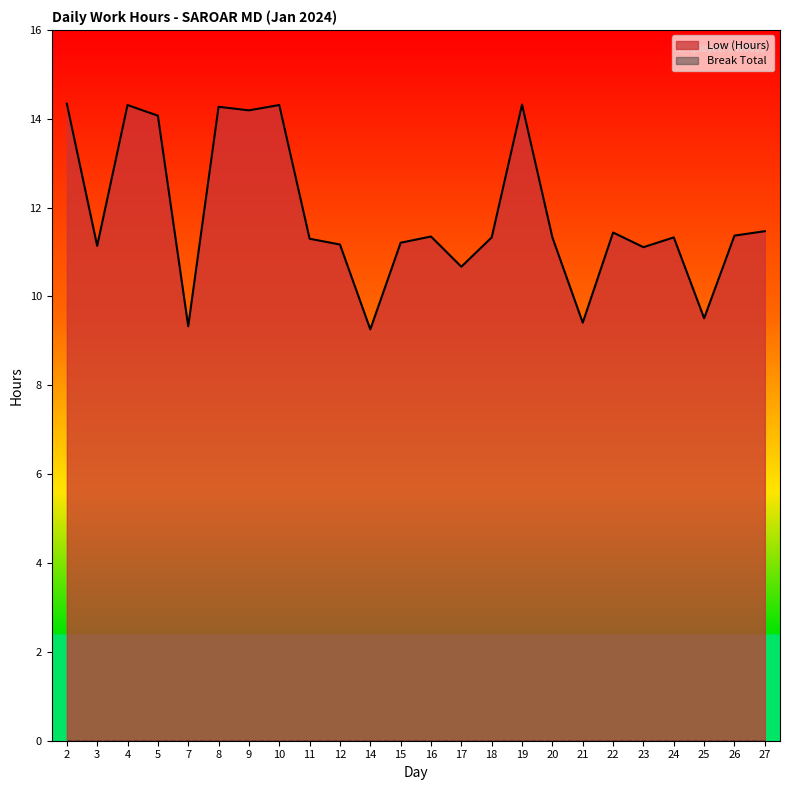

What is the difference between the values at 15 and 11?

0.1